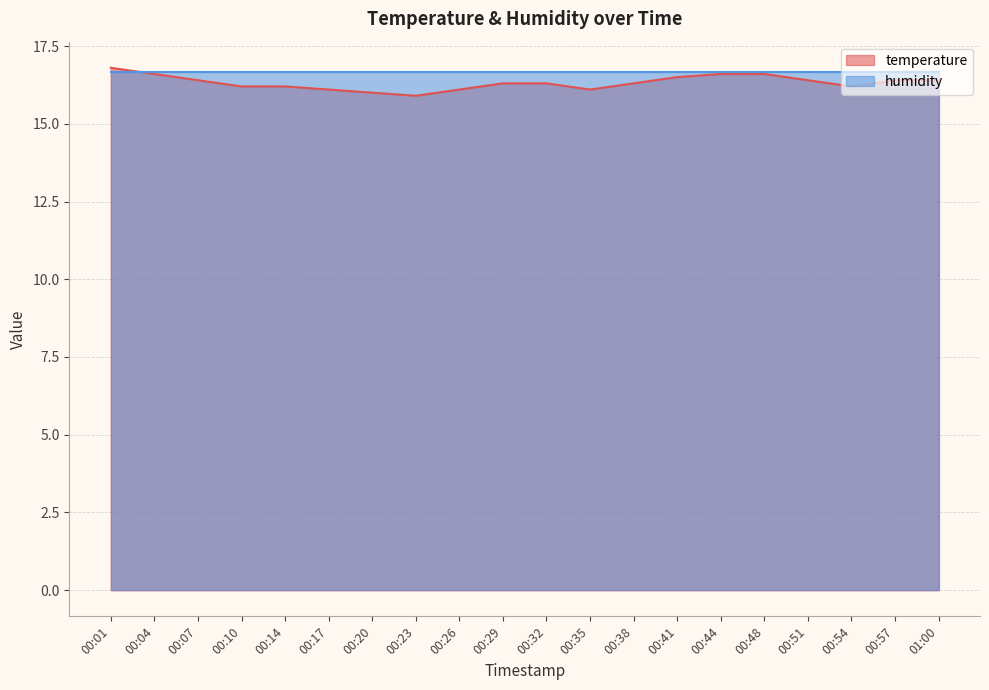

List the labels in order of value, smallest first.

00:23, 00:20, 00:17, 00:26, 00:35, 00:10, 00:14, 00:54, 00:29, 00:32, 00:38, 00:07, 00:51, 00:57, 01:00, 00:41, 00:04, 00:44, 00:48, 00:01